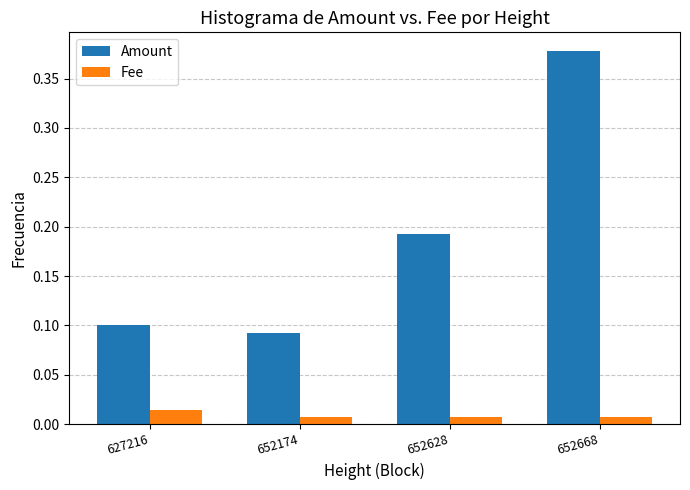

List the series in order of their overall mean, lowest first.

Fee, Amount